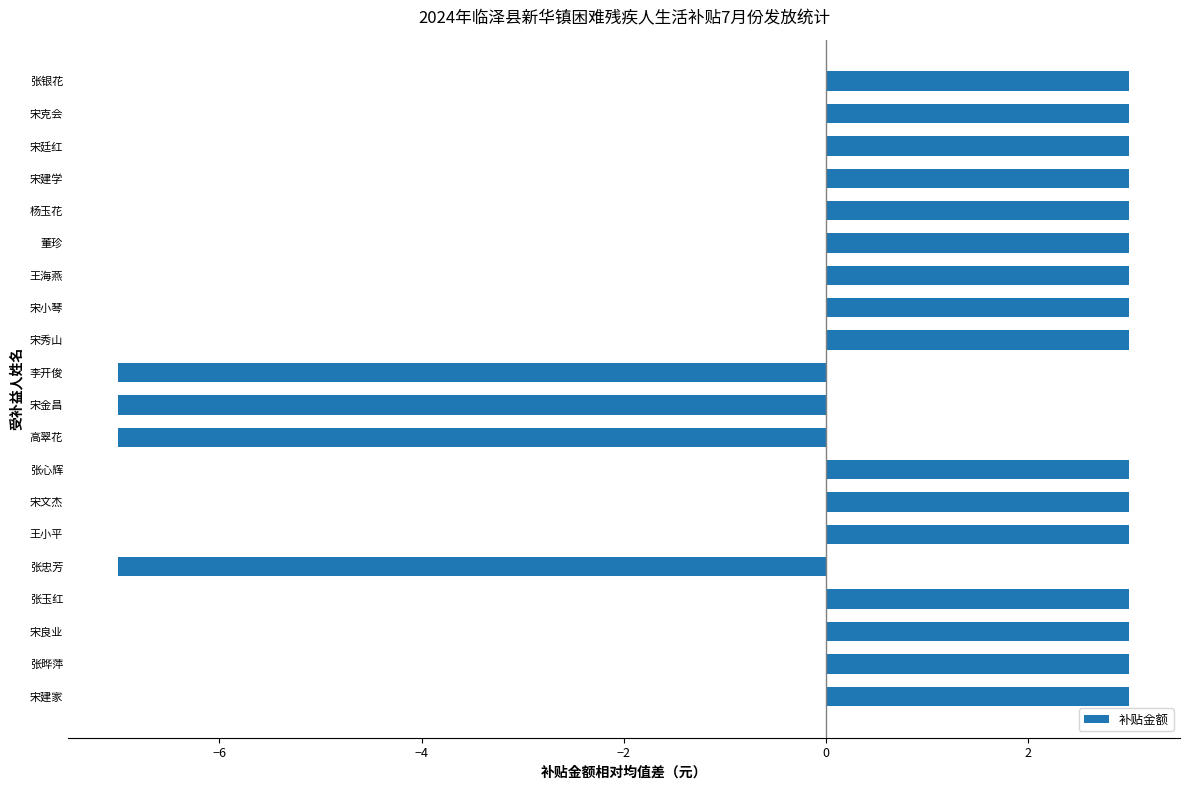

What is the difference between the maximum and second lowest values?

10